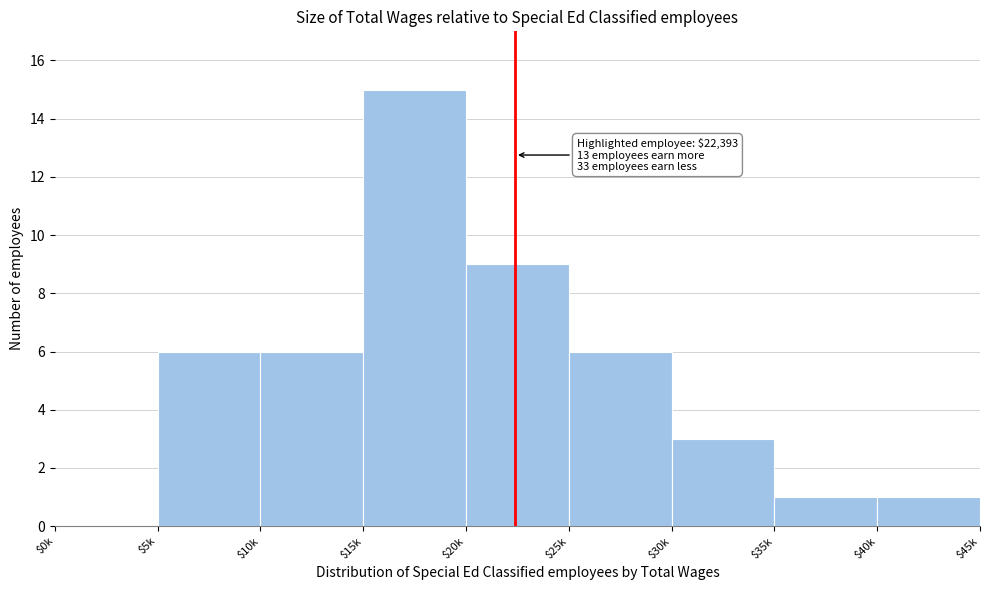

What is the maximum value shown in the chart?

15